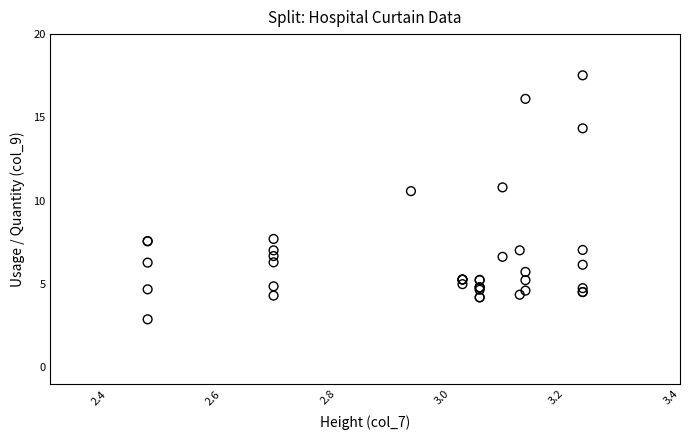

What Y value in the scatter plot is closest to 10?

10.6